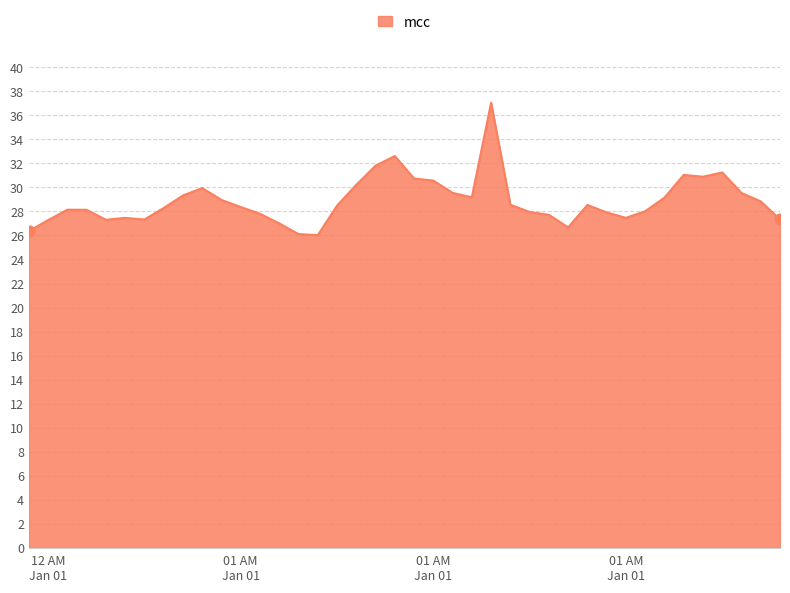

What is the greatest value displayed?

37.0